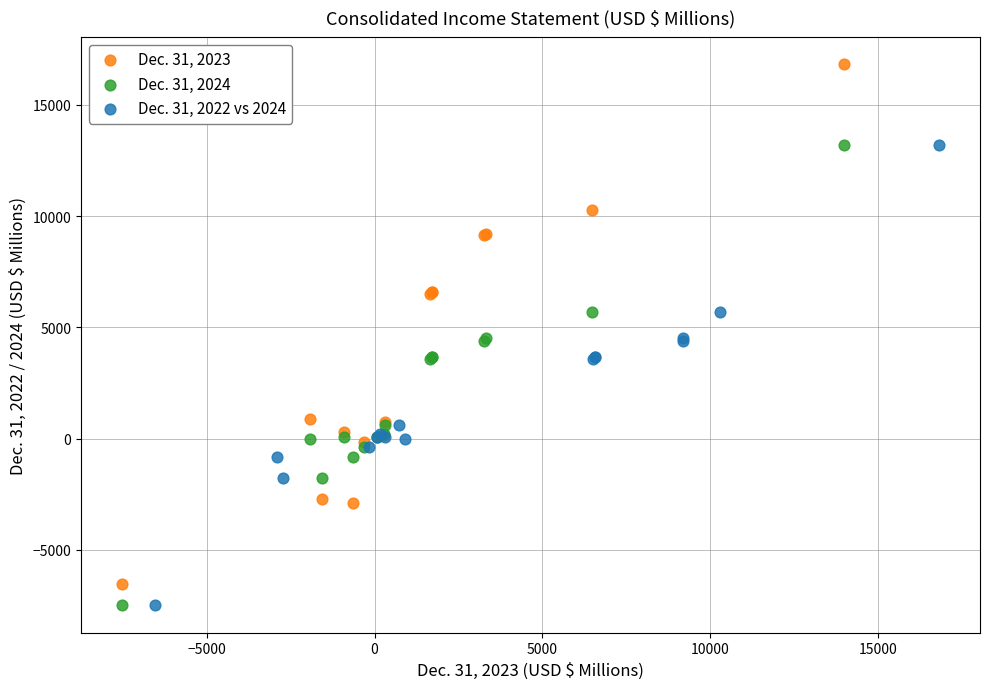

Which series has the widest spread of Y values?

Dec. 31, 2023